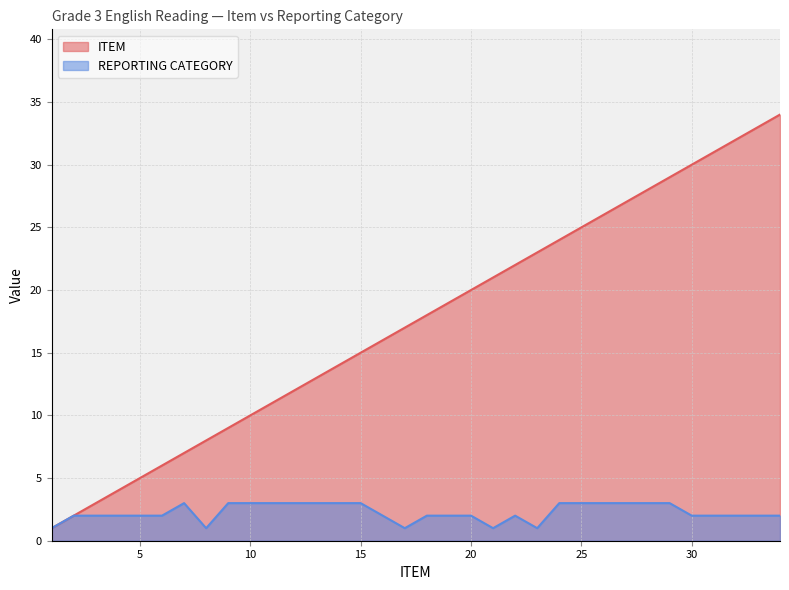

True or false: REPORTING CATEGORY has more than 1 interior local peaks.

True